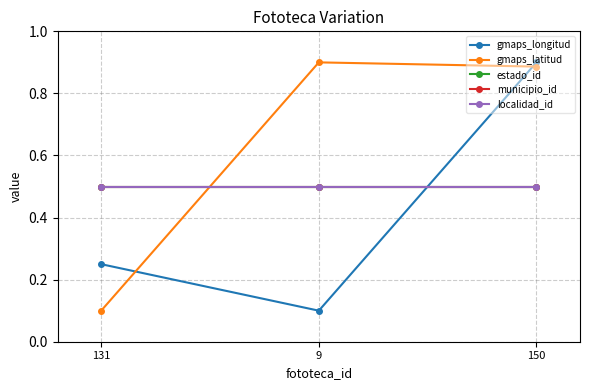

What is the greatest value displayed?

0.9